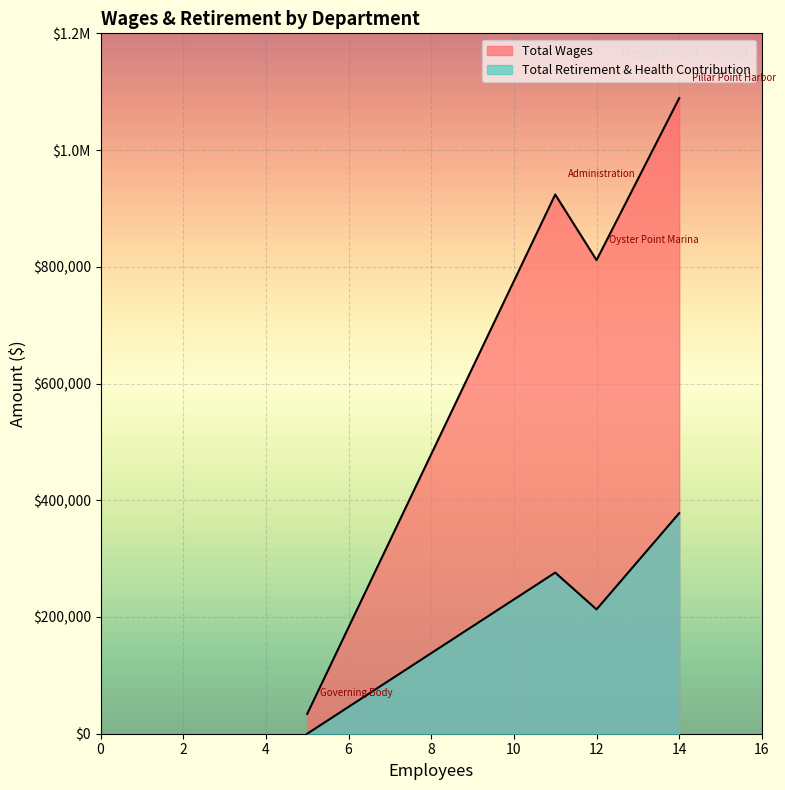

Does the chart display data point markers on the line(s)?

No